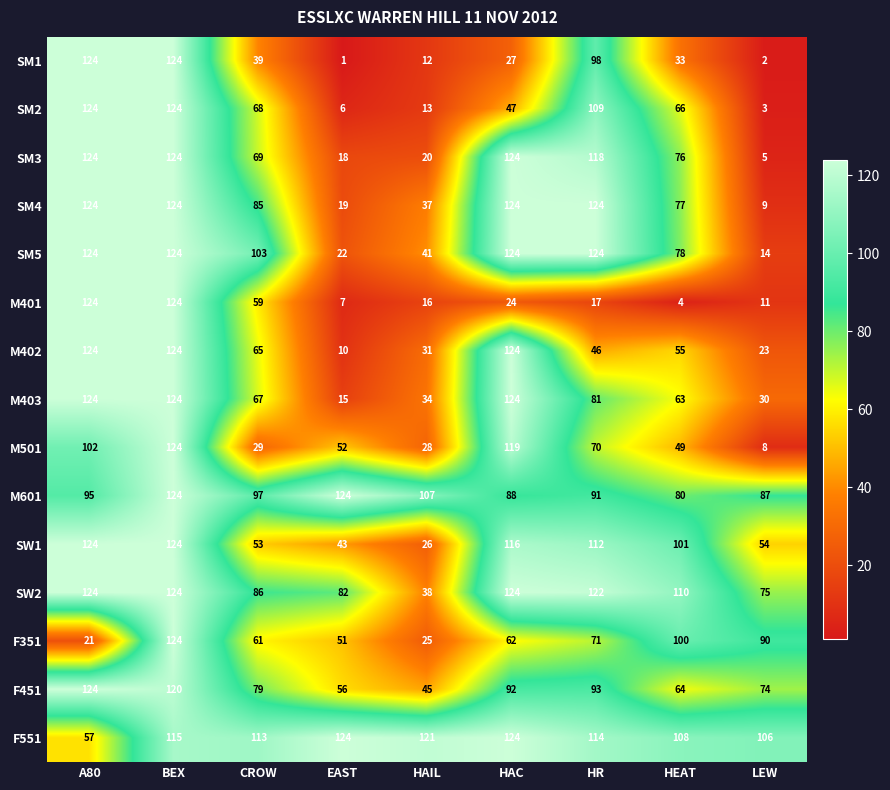

Where is M601 nearest to the value 102?

CROW